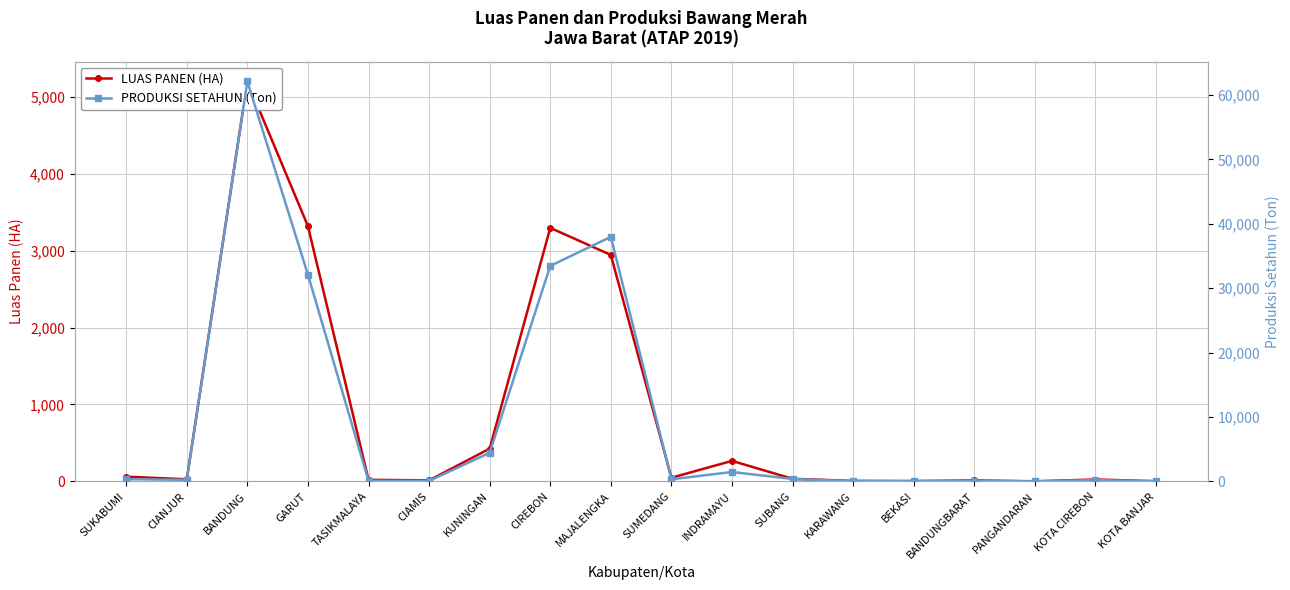

How many data points in LUAS PANEN (HA) are less than 34?

9